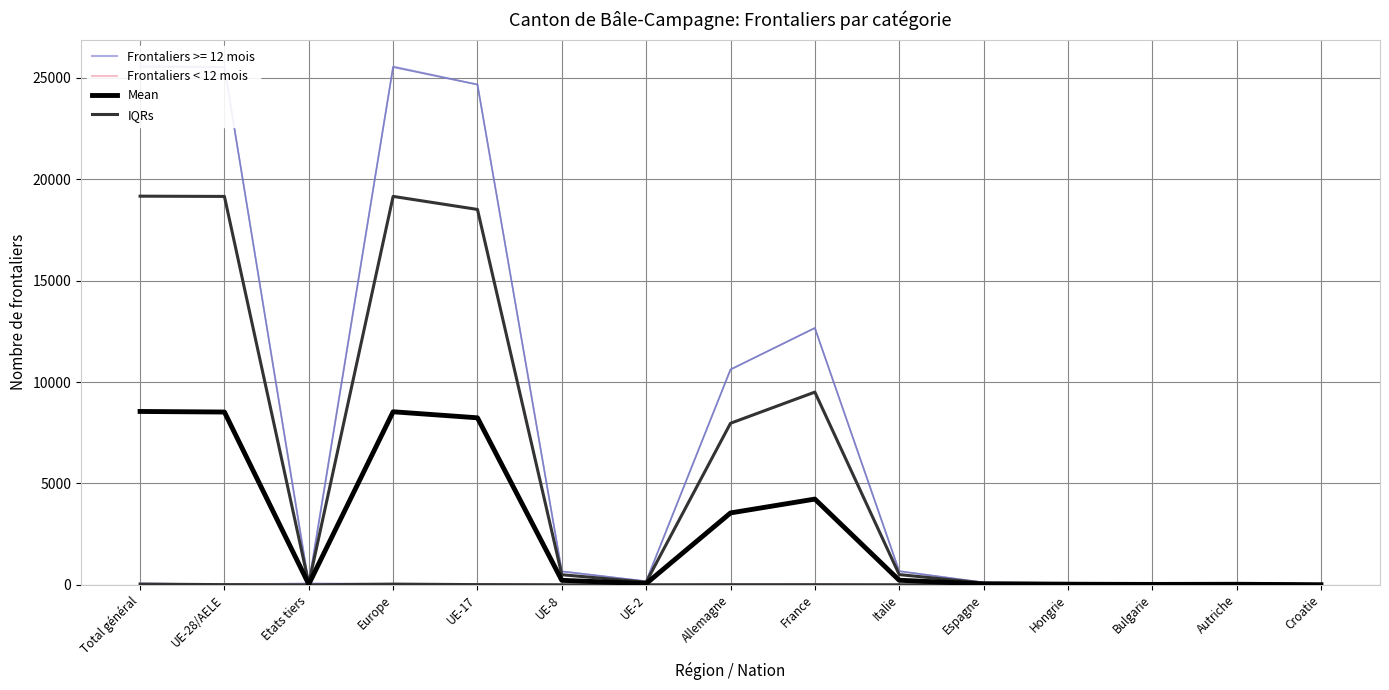

What position from the left is Italie?

10